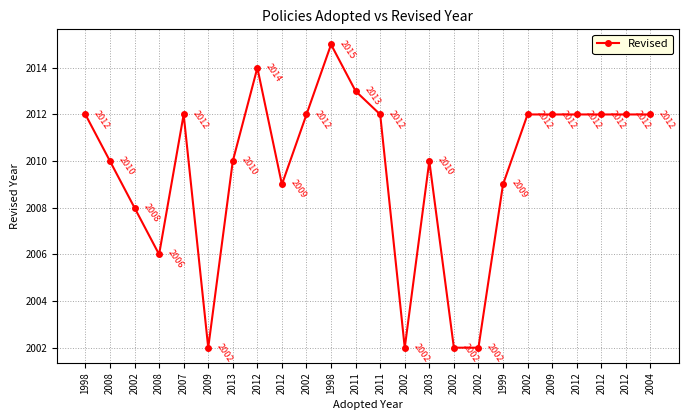

Does the chart have visible grid lines?

Yes